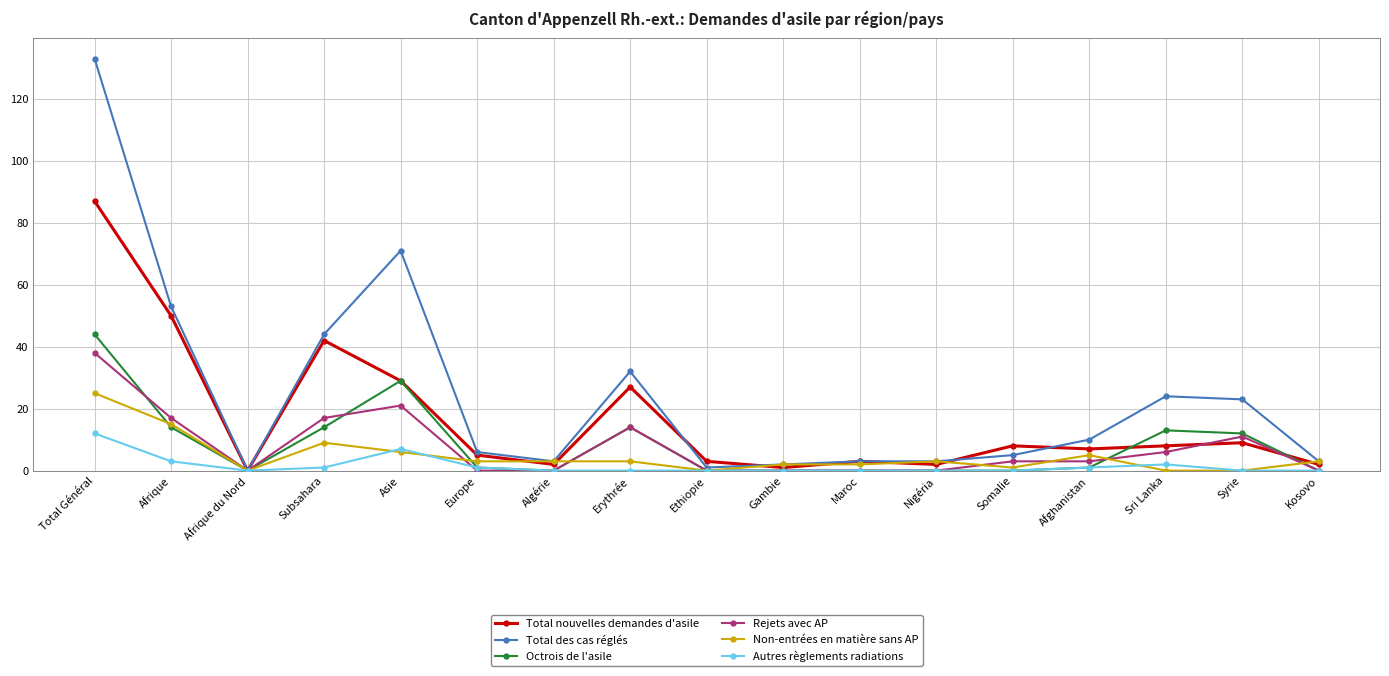

The value of Non-entrées en matière sans AP at Erythrée is 3. True or false?

True